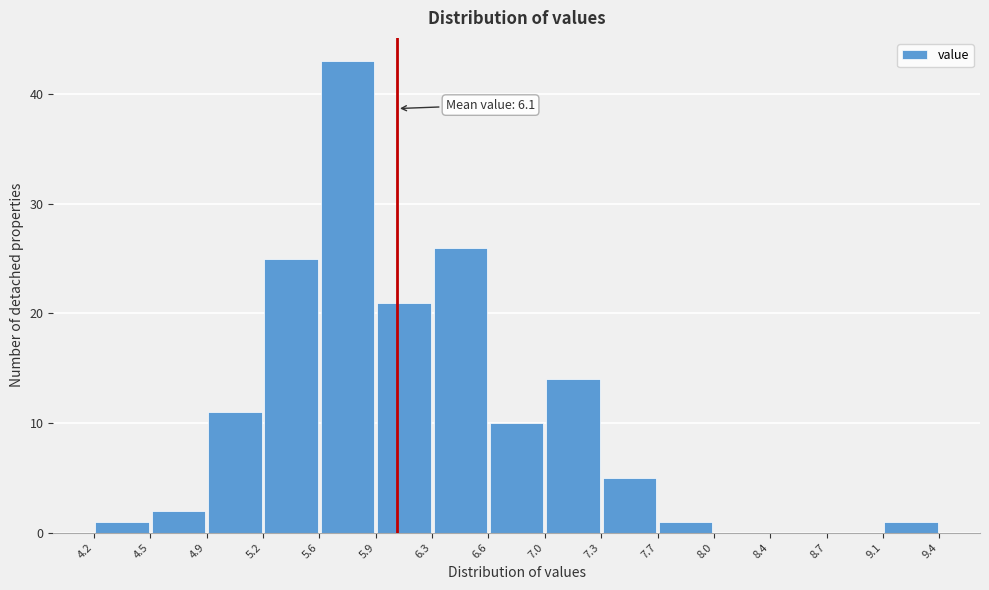

Over which range of the x-axis is the bar tallest?

5.6 to 5.9